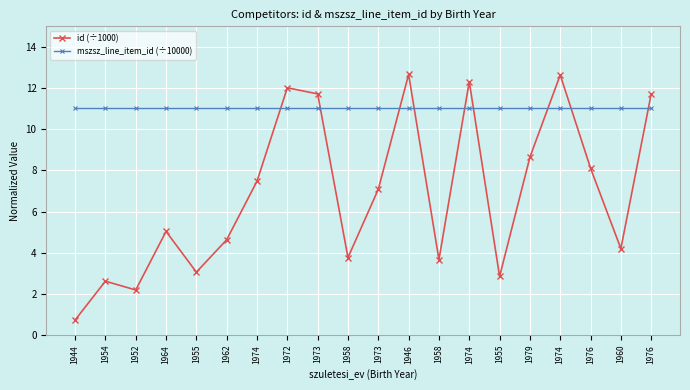

How many data points does each series have?

20